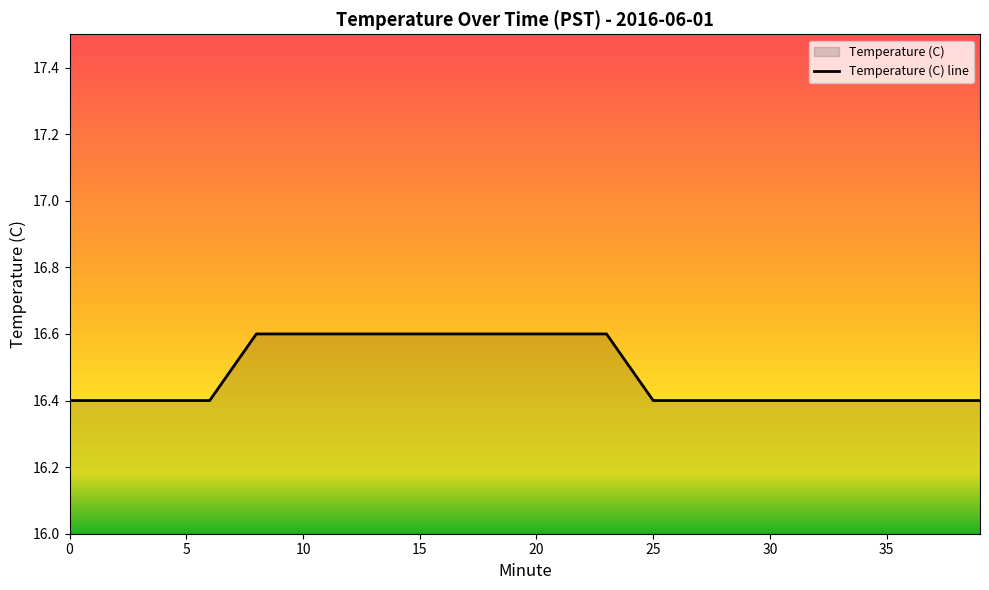

True or false: the data shows 11.1 at 13.

False